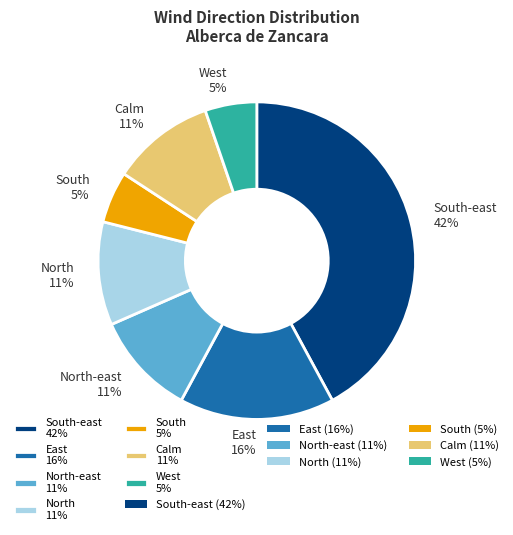

What percentage is the North-east 11% slice, to the nearest percent?

11%